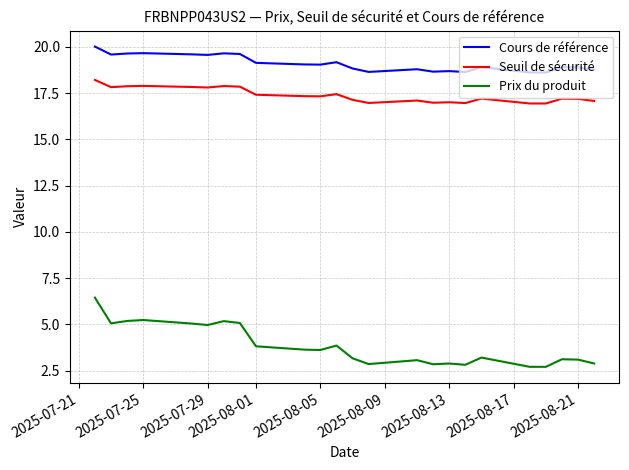

What is the smallest value displayed?

2.7